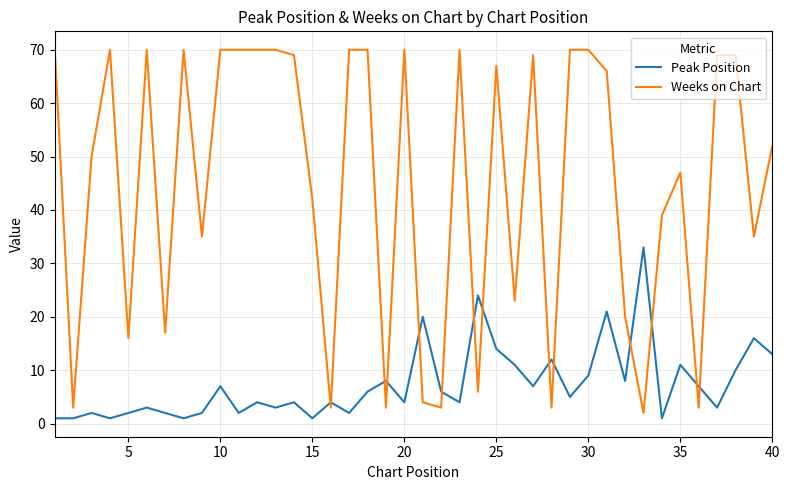

True or false: Weeks on Chart and Peak Position cross at least once.

True